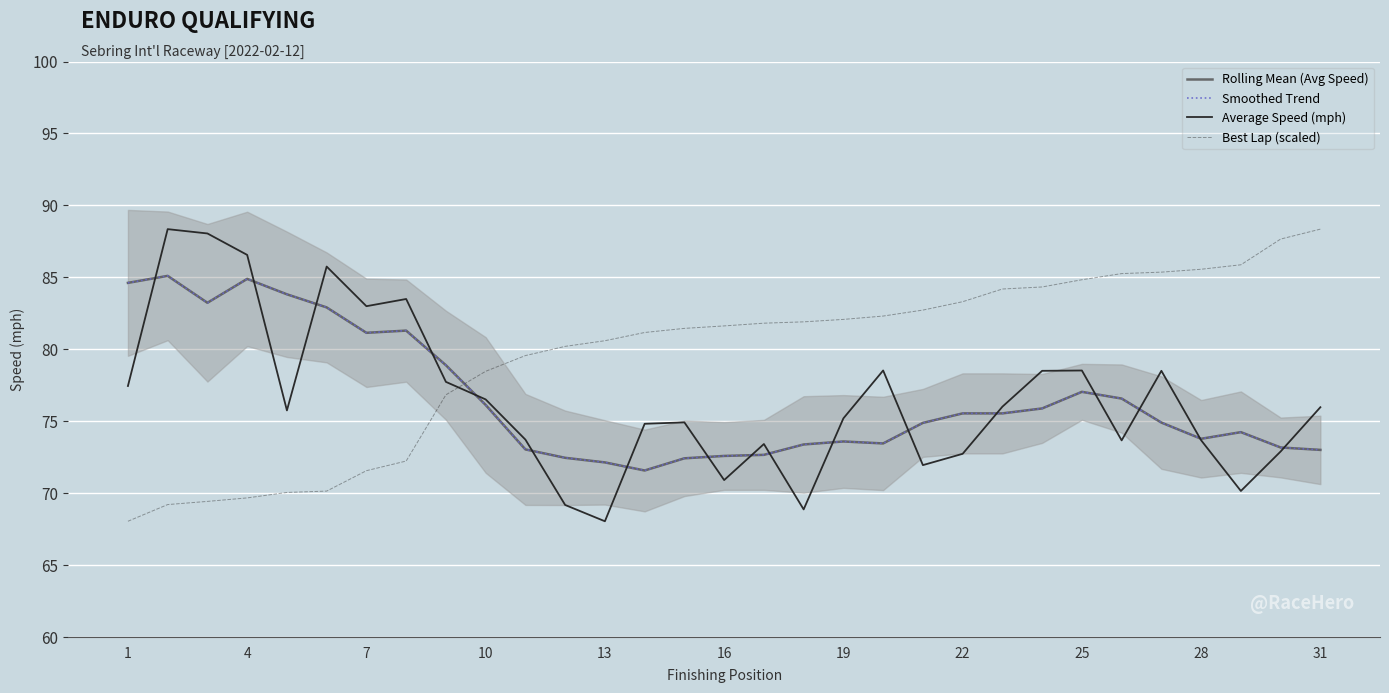

Which series has the widest spread of values?

Average Speed (mph)